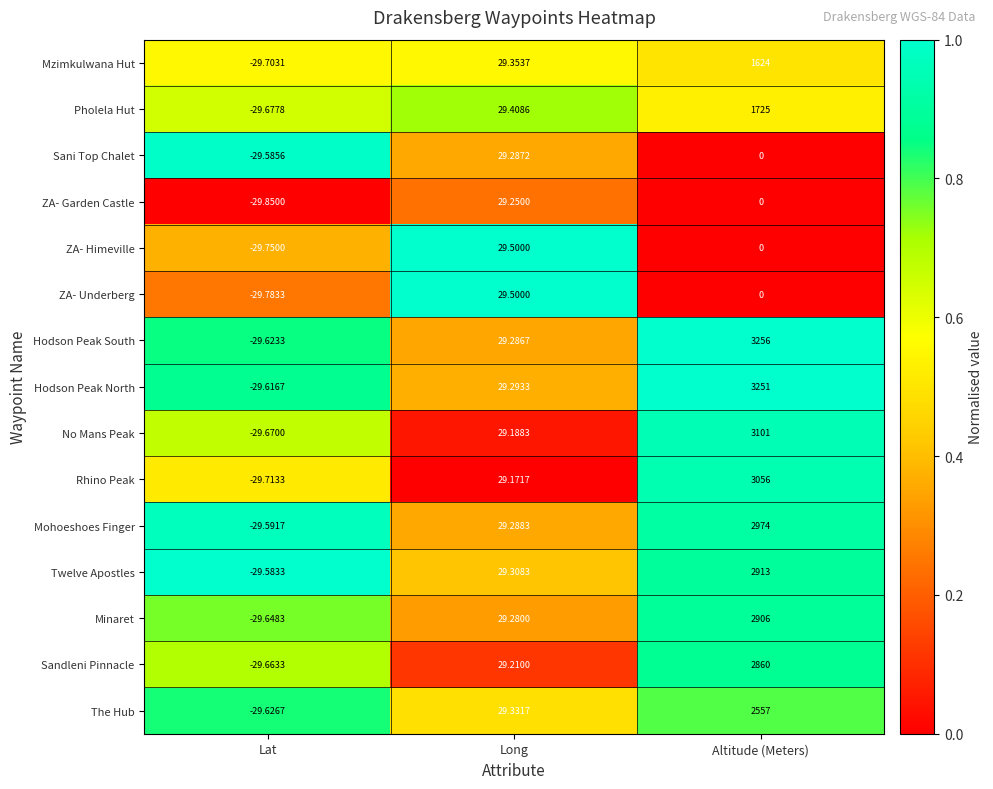

Rank the categories by Mzimkulwana Hut value from lowest to highest.

Lat, Long, Altitude (Meters)